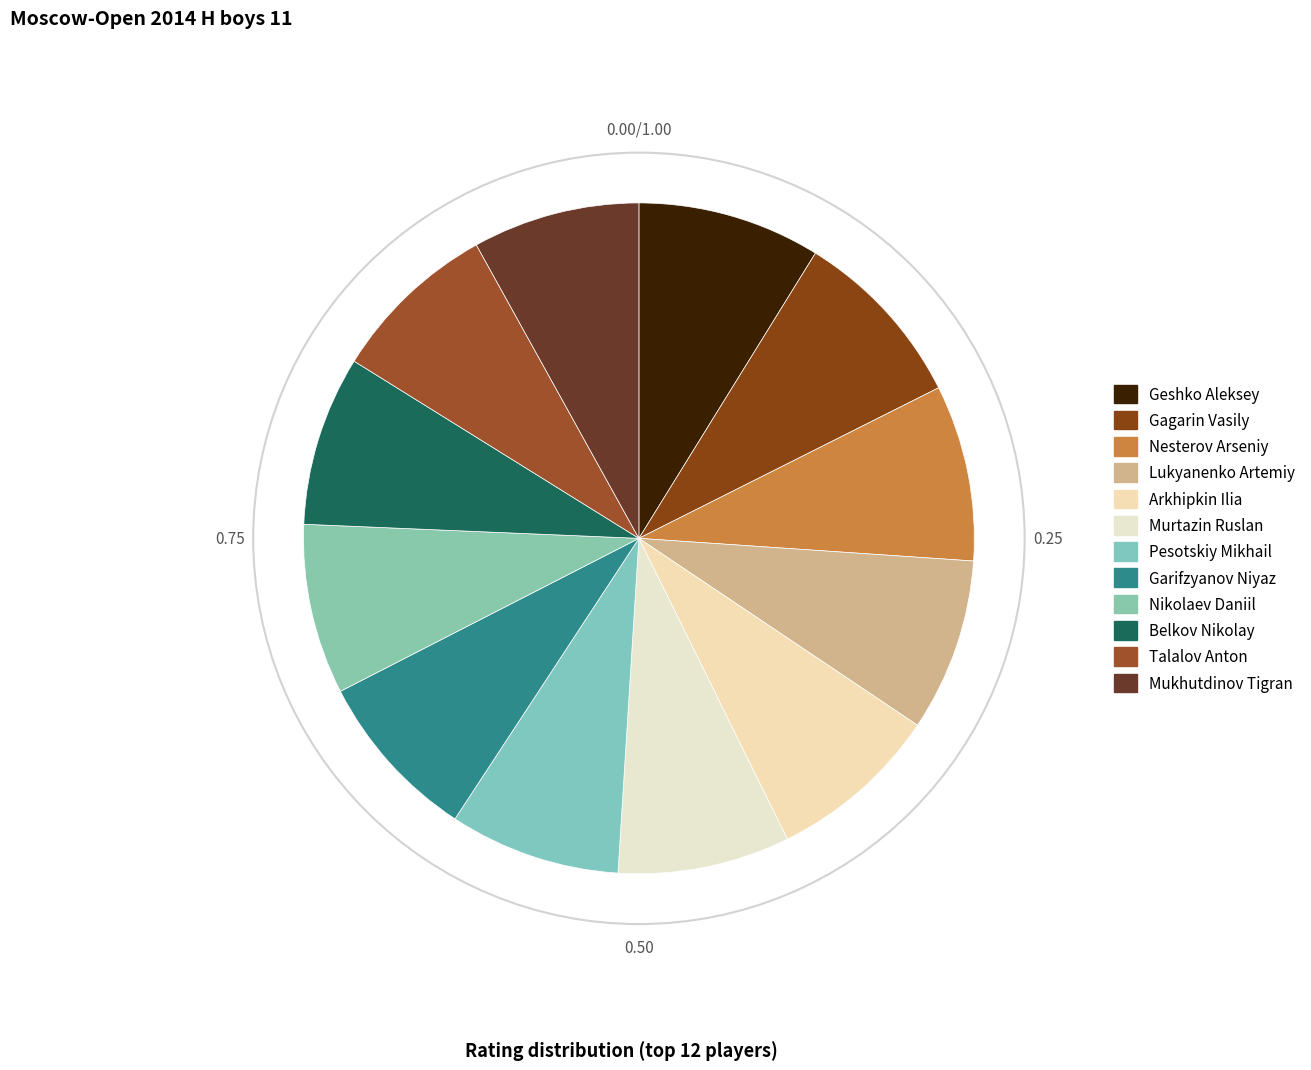

The Garifzyanov Niyaz slice represents 8% of the pie. True or false?

True